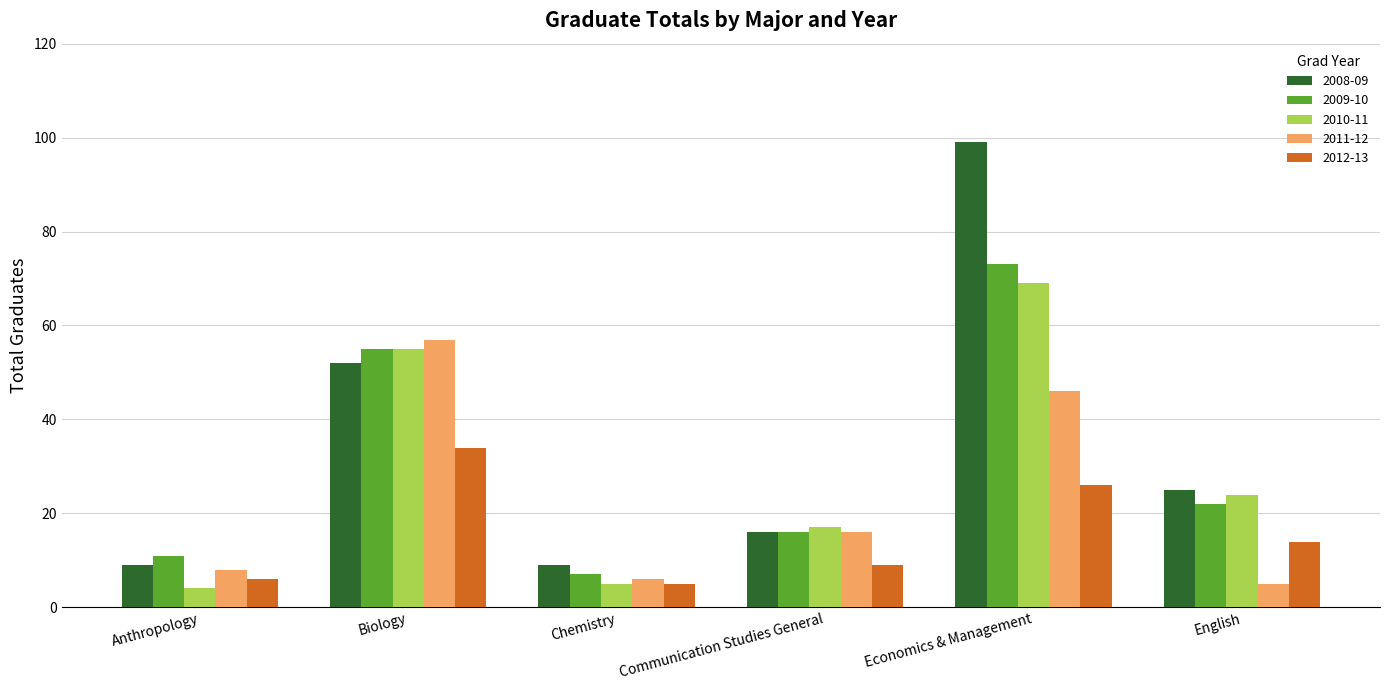

What position from the left is Economics & Management?

5